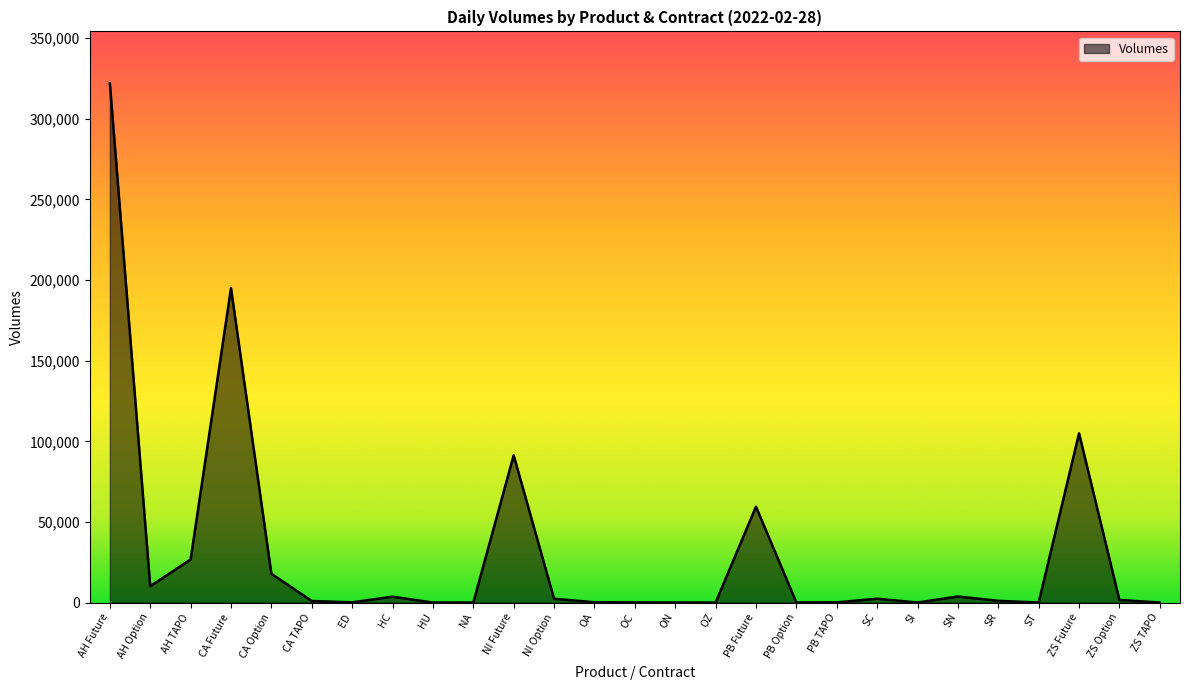

Where does the data first go above 1060?

AH Future